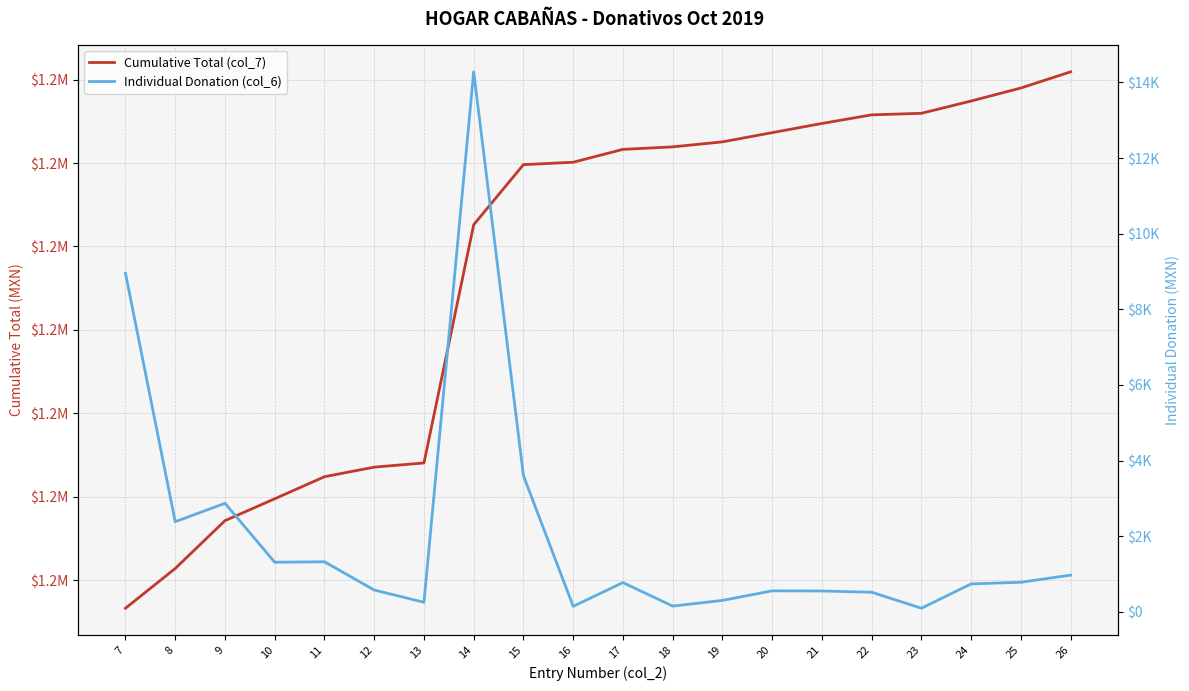

True or false: Cumulative Total (col_7) and Individual Donation (col_6) intersect in this chart.

False